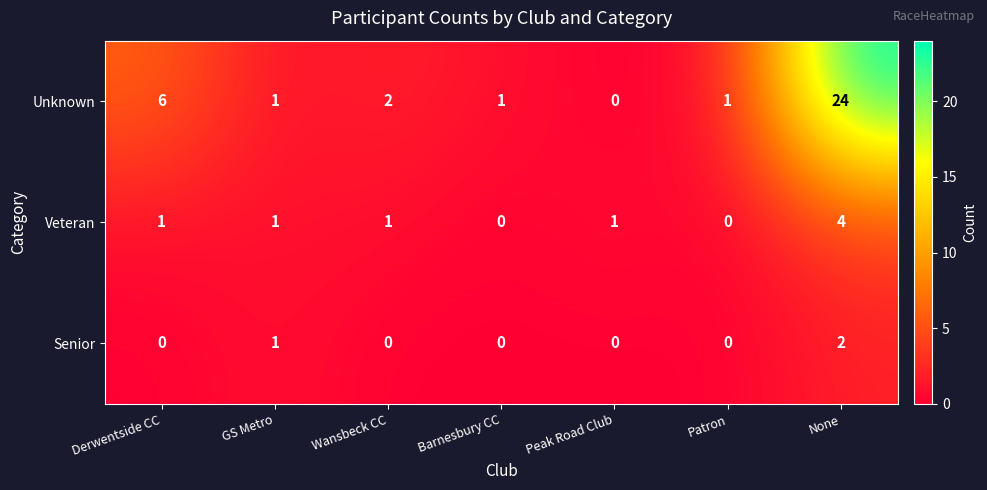

What is the difference between the Veteran values at None and Derwentside CC?

3